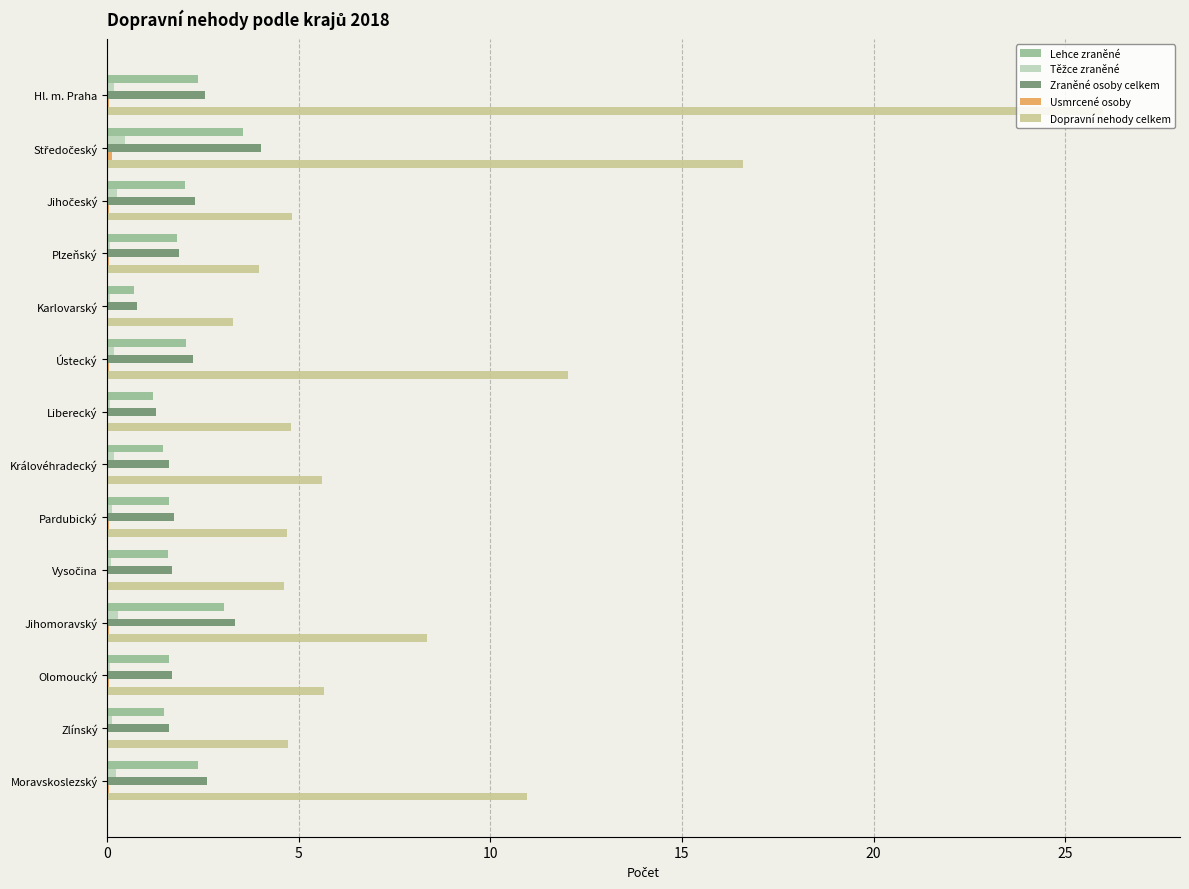

Count the number of data series in this chart.

5